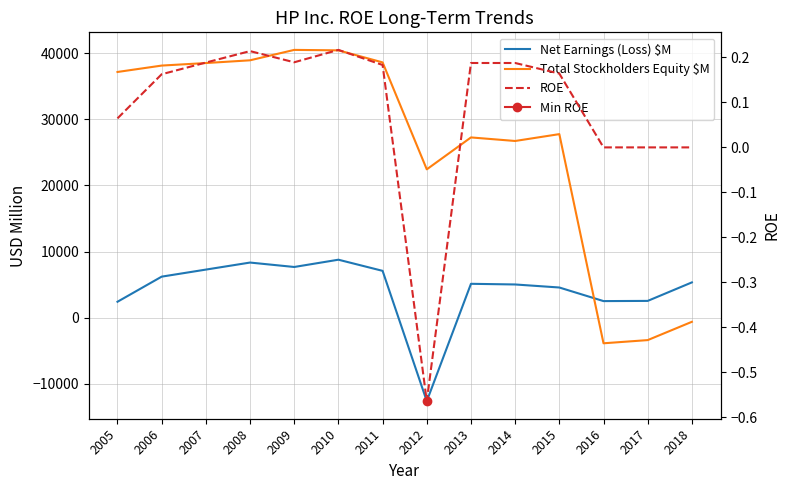

What is the value of the Net Earnings (Loss) $M point at the 14th from the left?

5327.0